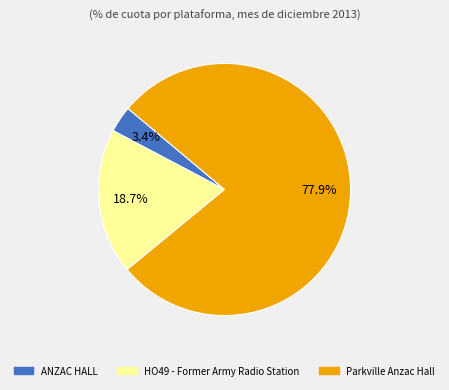

What portion of the pie excludes Parkville Anzac Hall?

22.1%